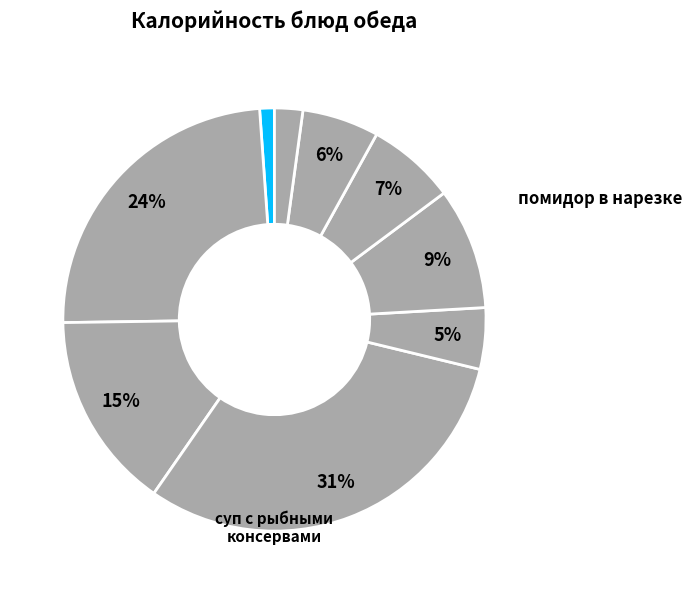

How many slices are in this pie chart?

9